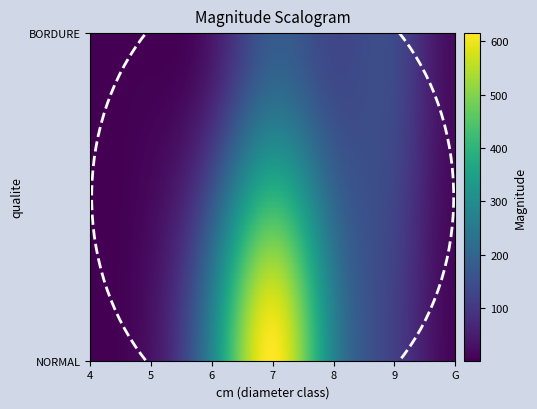

Where is BORDURE nearest to the value 83?

8